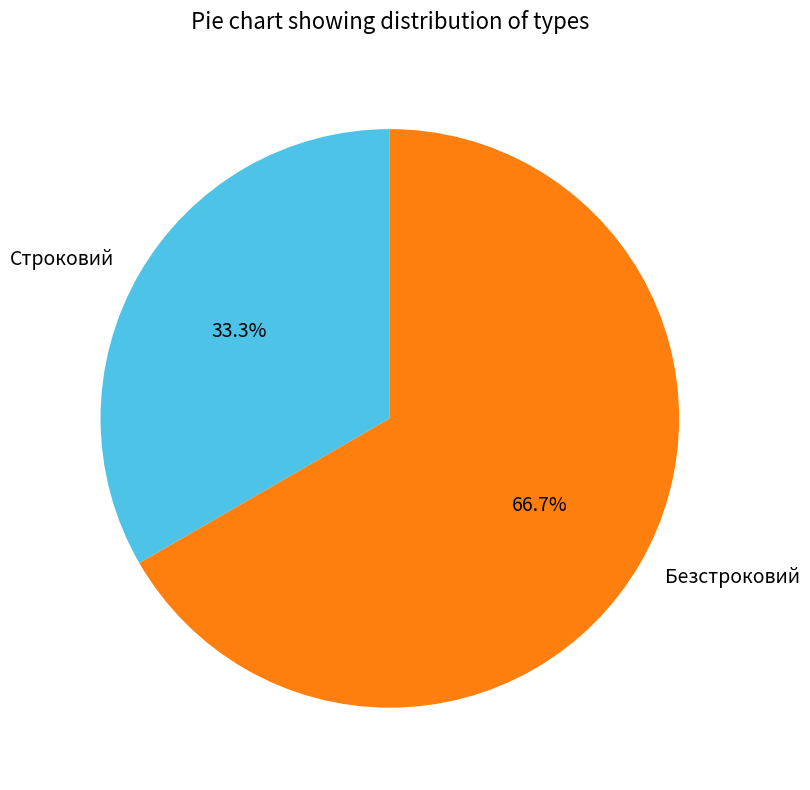

Approximately how many times larger is the value at Строковий compared to Безстроковий?

0.5